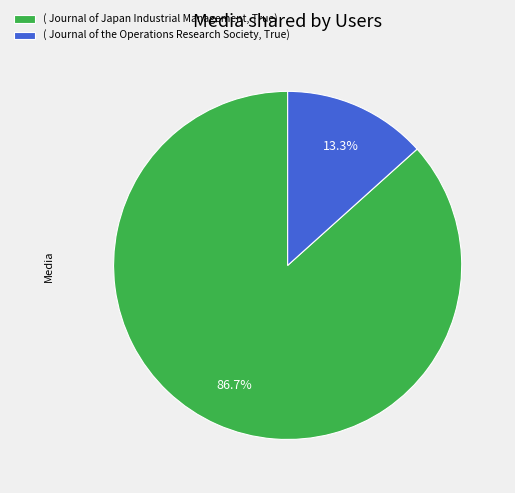

Does any single category account for the majority?

Yes